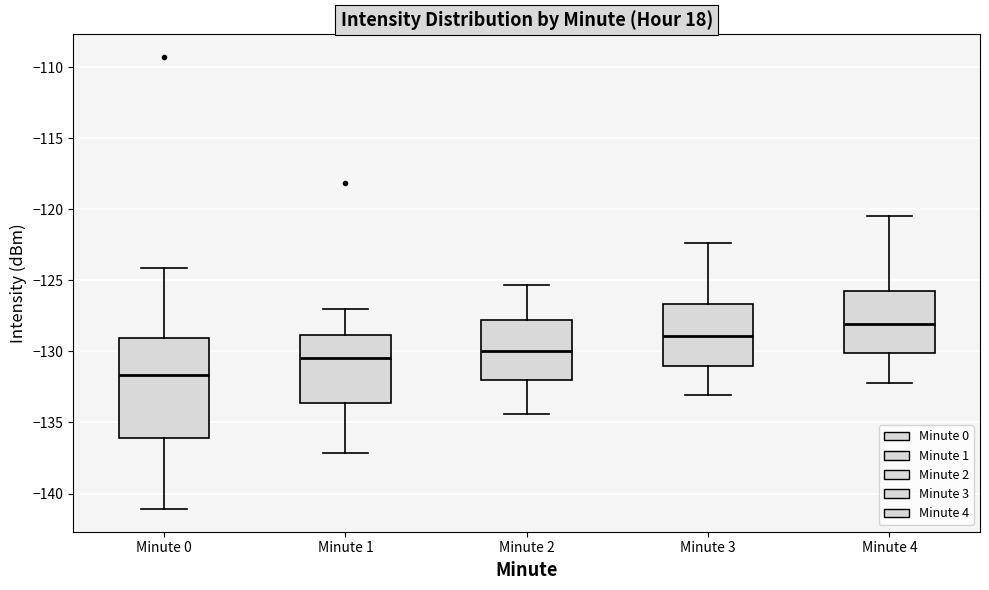

Reading left to right, transcribe this box plot: for each box, give where its median line is, the range the box spans, and where its two whiskers end, as read against the y-axis. The values are not printed on the chart, so give them approximately, as read against the axis.

Minute 0: median -131.5, box -136.0 to -129.0, whiskers -141.0 to -124.0
Minute 1: median -130.5, box -133.5 to -129.0, whiskers -137.0 to -127.0
Minute 2: median -130.0, box -132.0 to -128.0, whiskers -134.5 to -125.5
Minute 3: median -129.0, box -131.0 to -126.5, whiskers -133.0 to -122.5
Minute 4: median -128.0, box -130.0 to -126.0, whiskers -132.0 to -120.5